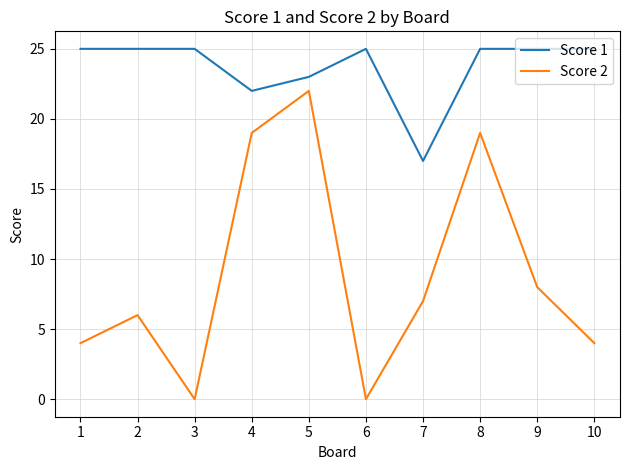

What is the sum of the Score 1 values at 3 and 8?

50